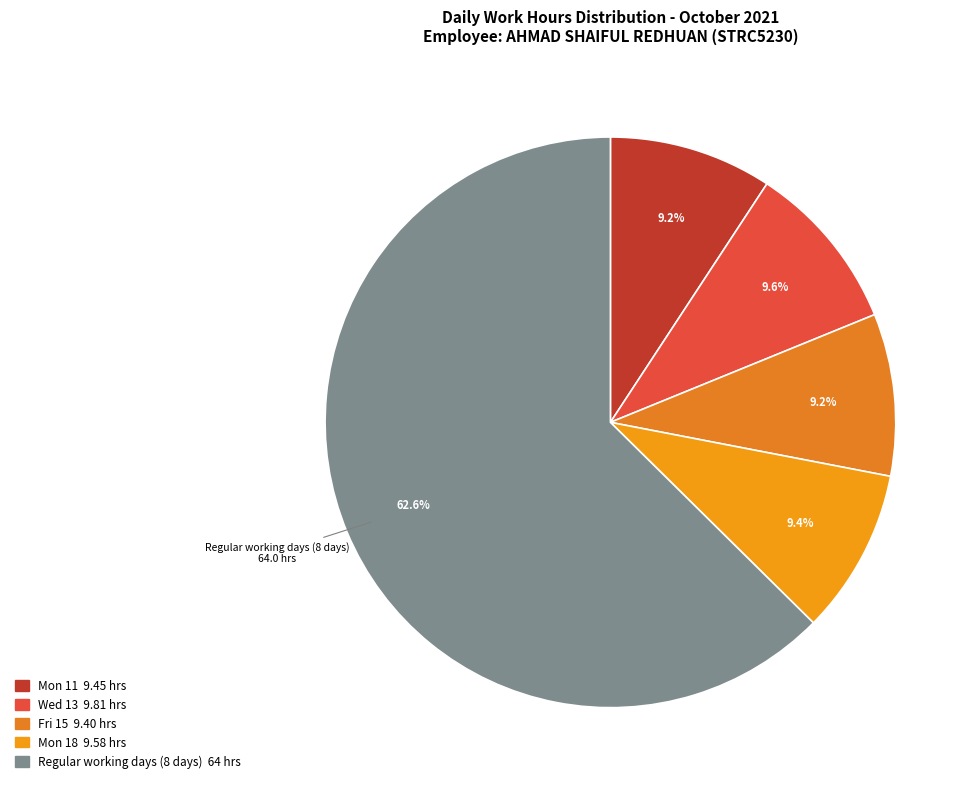

How many slices are in this pie chart?

5